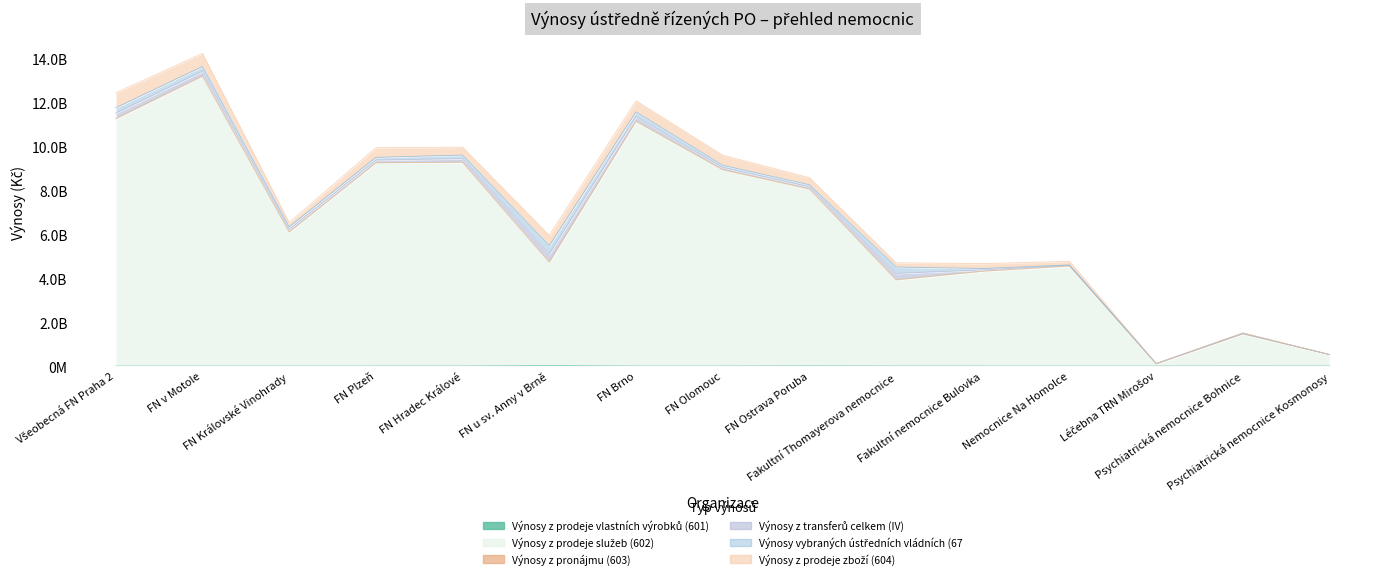

Between Fakultní Thomayerova nemocnice and Léčebna TRN Mirošov, which is larger?

Fakultní Thomayerova nemocnice